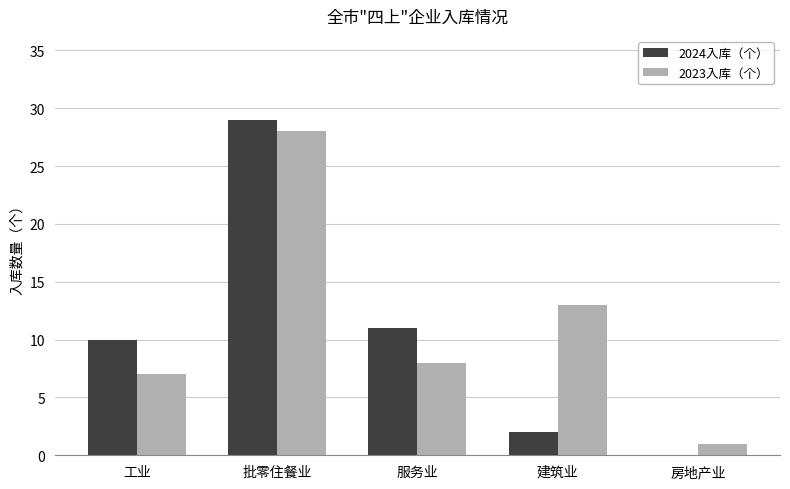

What is the sum of the 2023入库（个） values at 工业 and 房地产业?

8